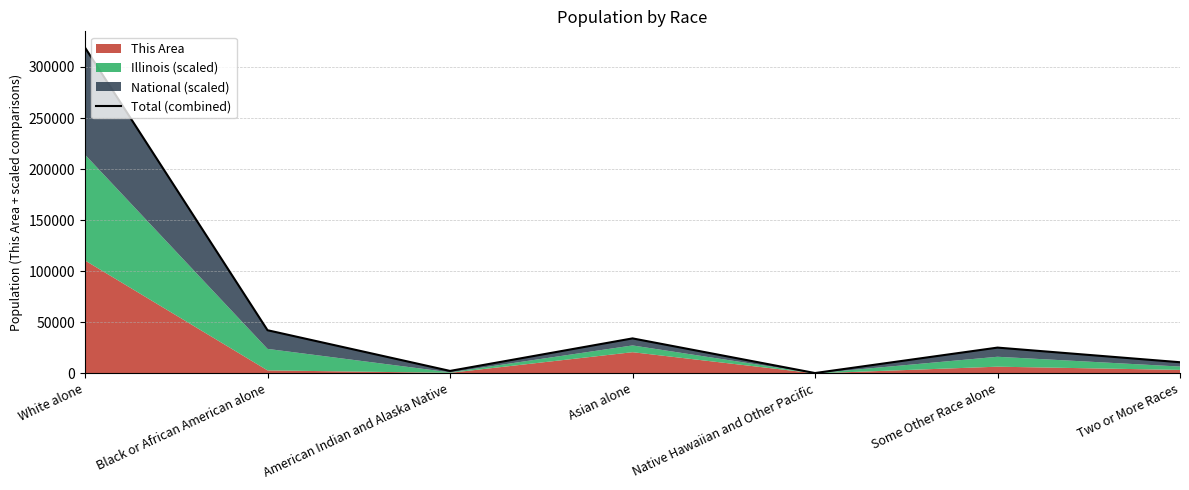

Rank the categories by value from highest to lowest.

White alone, Black or African American alone, Asian alone, Some Other Race alone, Two or More Races, American Indian and Alaska Native, Native Hawaiian and Other Pacific